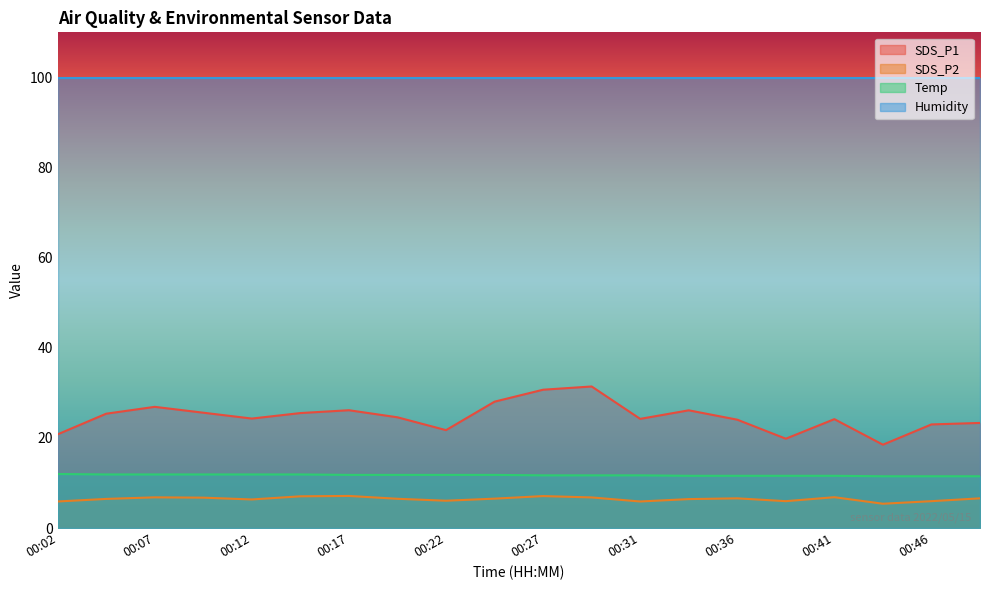

True or false: Temp has more than 2 points higher than both neighbors.

False